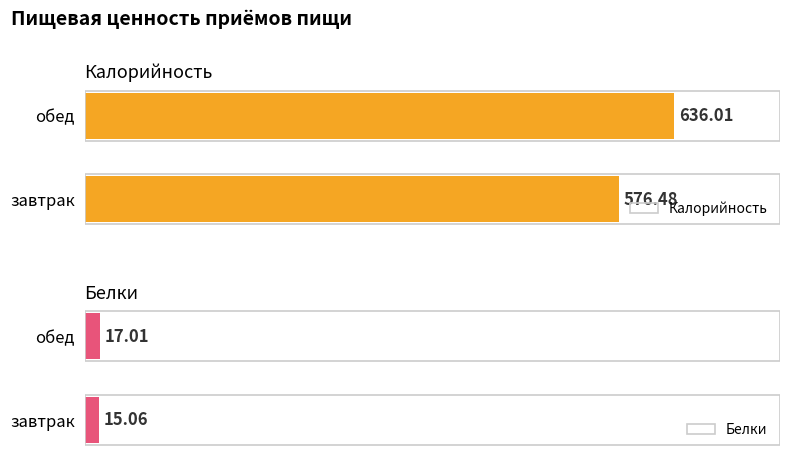

What position from the right is обед?

1